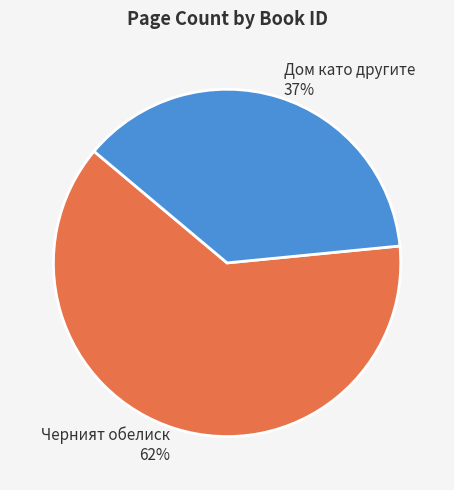

Is there any slice that represents more than half of the pie?

Yes